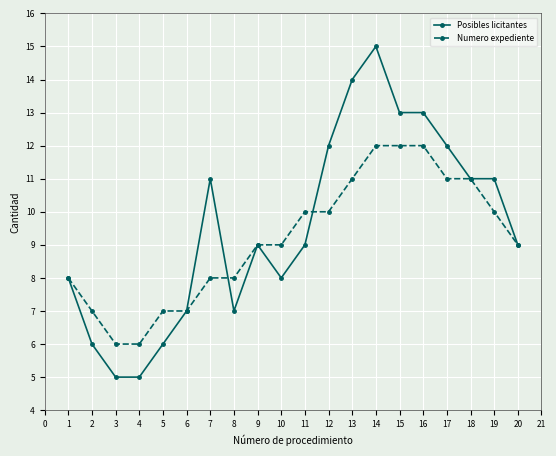

List the series in order of their peak value, highest first.

Posibles licitantes, Numero expediente